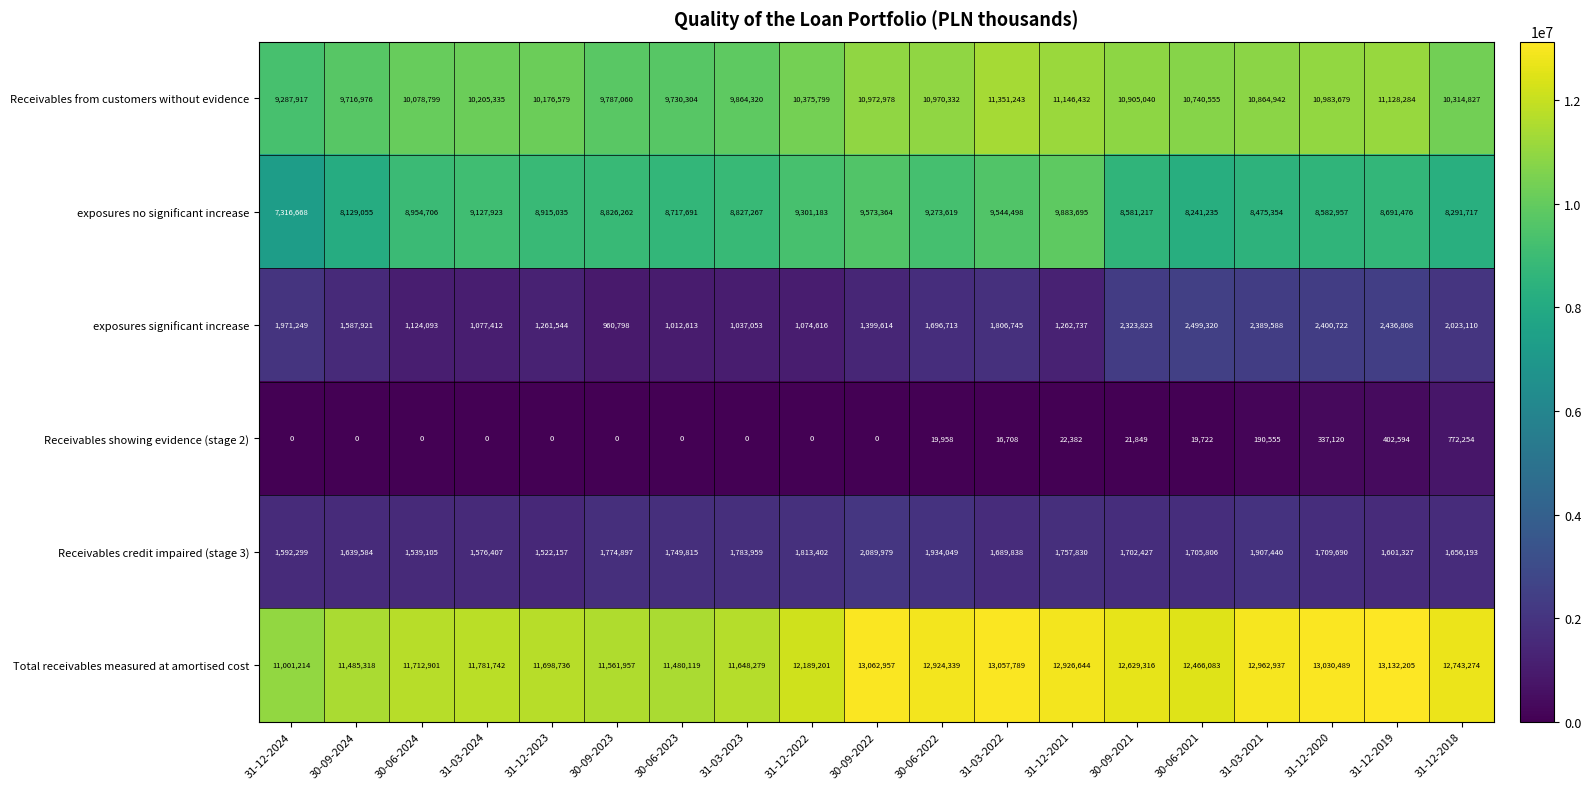

At which category is the sum across all series the highest?

31-03-2022